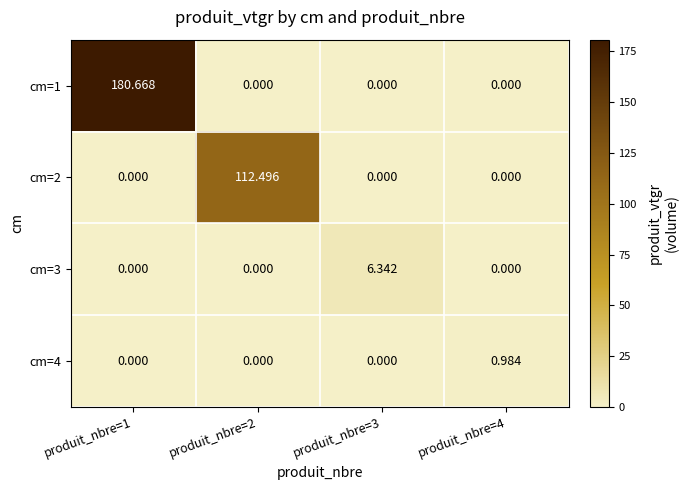

Is the value of cm=3 at produit_nbre=3 greater than the value of cm=4 at produit_nbre=1?

Yes